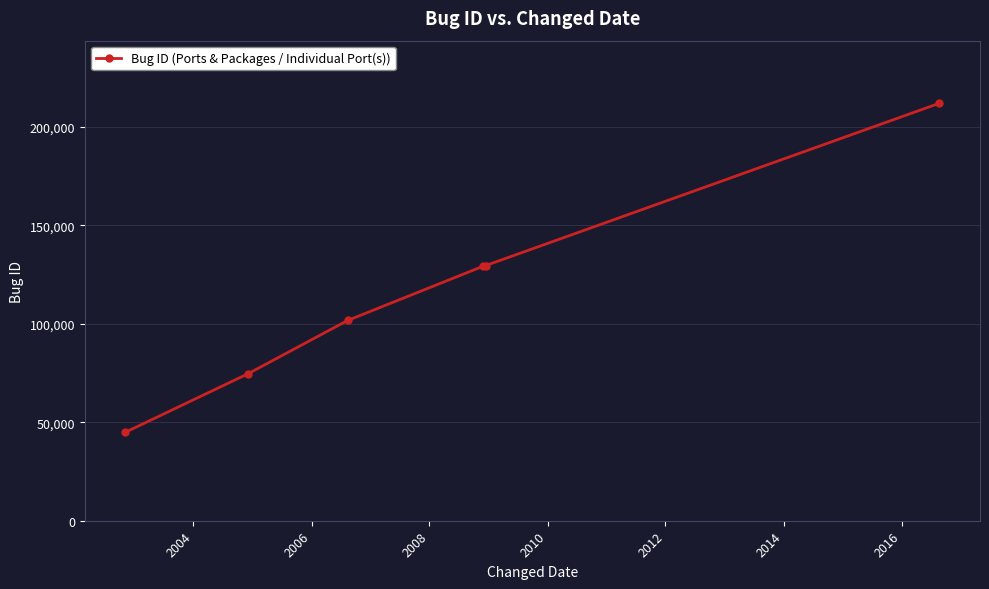

What is the difference between the second highest and second lowest values?

55027